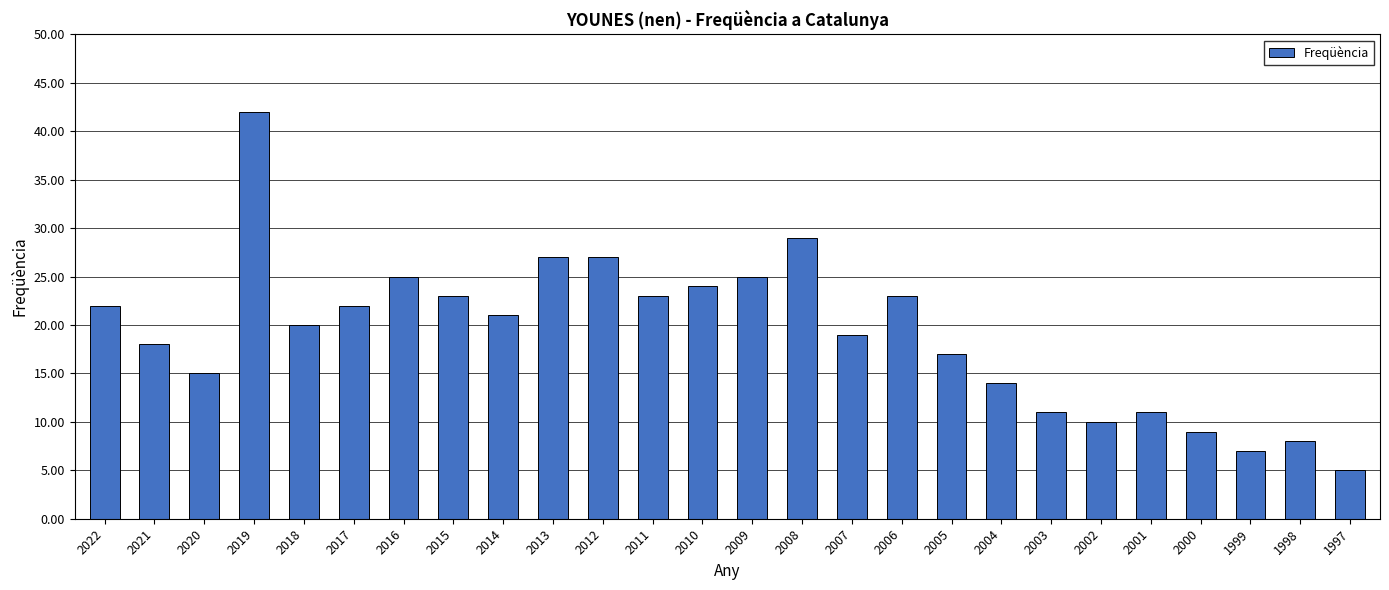

What is the value of the 5th bar from the left?

20